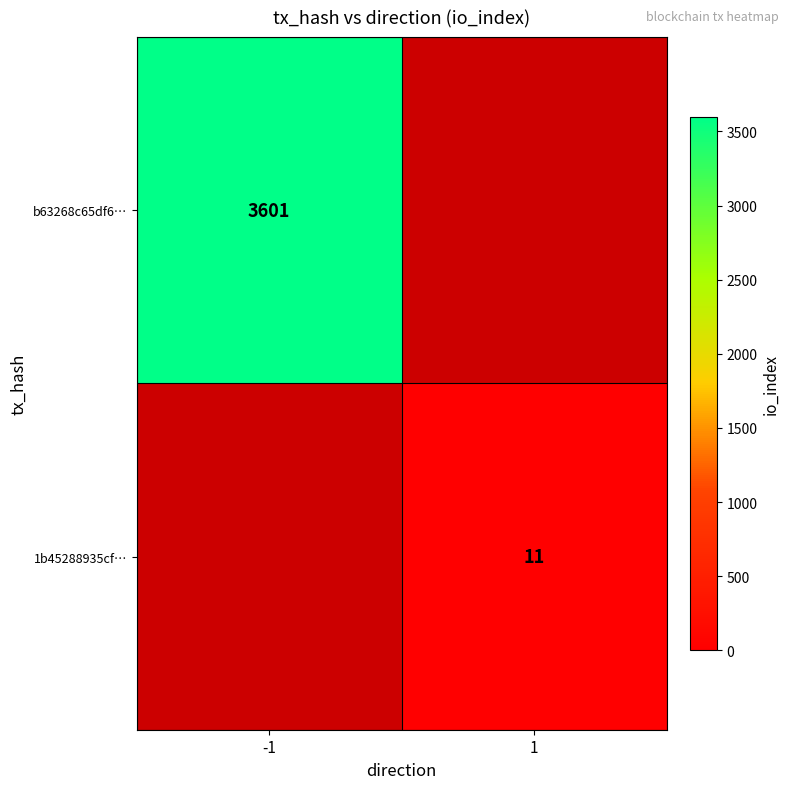

The 1b45288935cf… series shows 4 at 1. True or false?

False